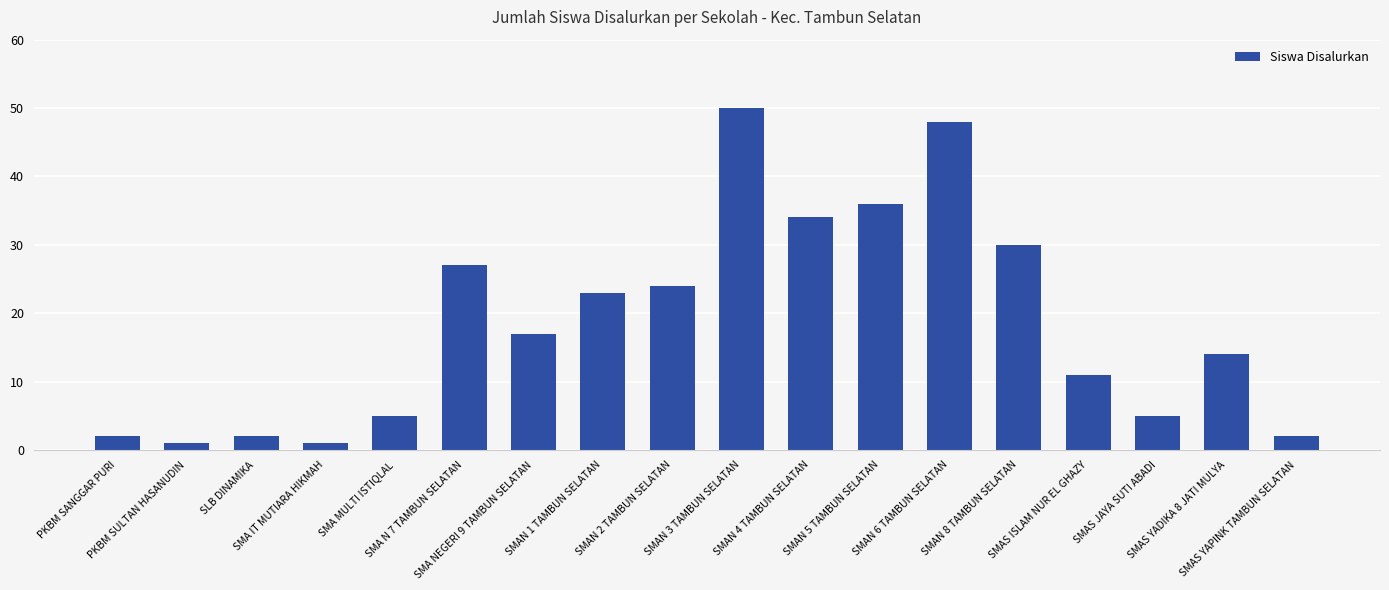

What is the maximum value shown in the chart?

50